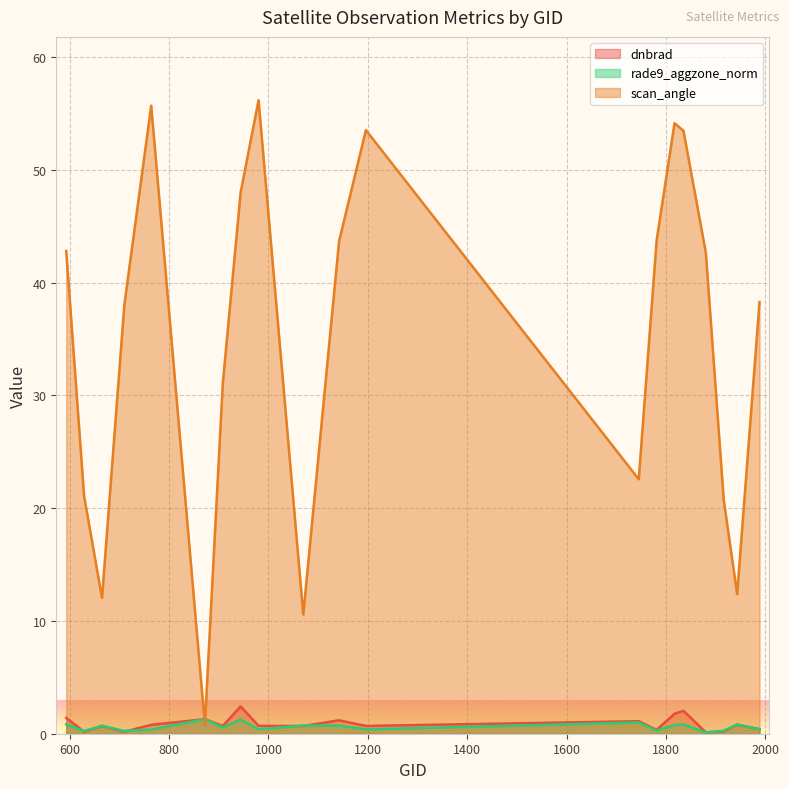

How many interior local peaks does the rade9_aggzone_norm series have?

7